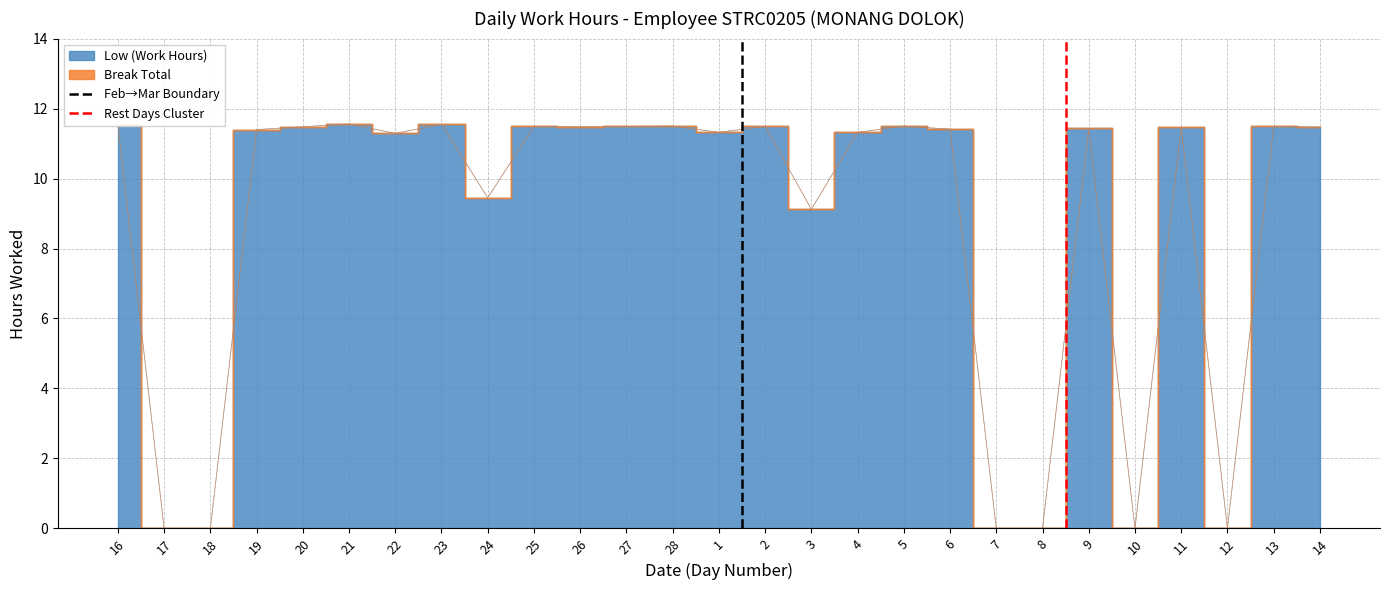

The value of Rest Days Cluster at 16 is 0. True or false?

True